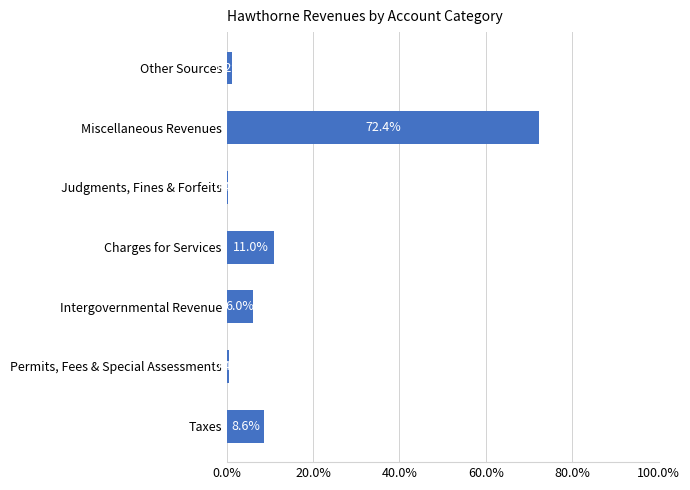

Reading bottom to top, list all the values displayed in this chart.

Taxes=8.6	Permits, Fees & Special Assessments=0.4	Intergovernmental Revenue=6.0	Charges for Services=11.0	Judgments, Fines & Forfeits=0.4	Miscellaneous Revenues=72.4	Other Sources=1.2